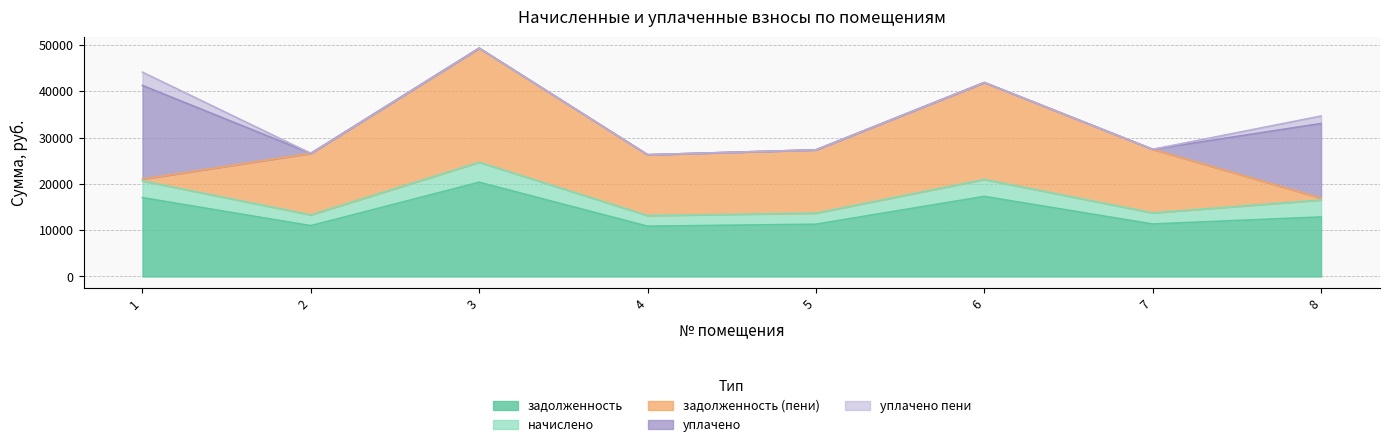

Reading left to right, transcribe all the data shown in this chart.

задолженность: 17028.7	10974.6	20357.3	10854.0	11288.2	17294.0	11336.4	12855.4
начислено: 3602.7	2321.9	4306.9	2296.3	2388.2	3658.9	2398.4	3669.0
задолженность (пени): 400.3	13296.5	24664.2	13150.4	13676.4	20952.9	13734.8	407.5
уплачено: 20231.1	0.0	0.0	0.0	0.0	0.0	0.0	16116.9
уплачено пени: 2865.9	0.0	0.0	0.0	0.0	0.0	0.0	1610.1